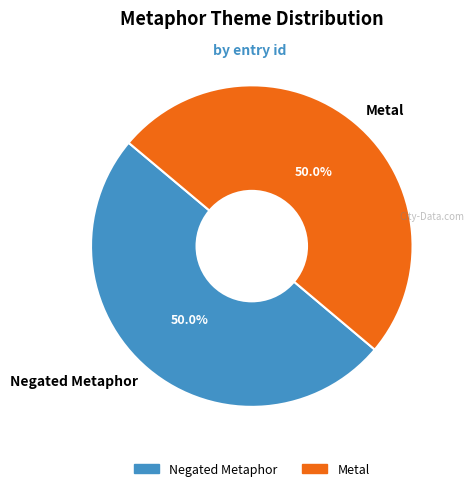

Approximately how many times larger is the value at Negated Metaphor compared to Metal?

1.0